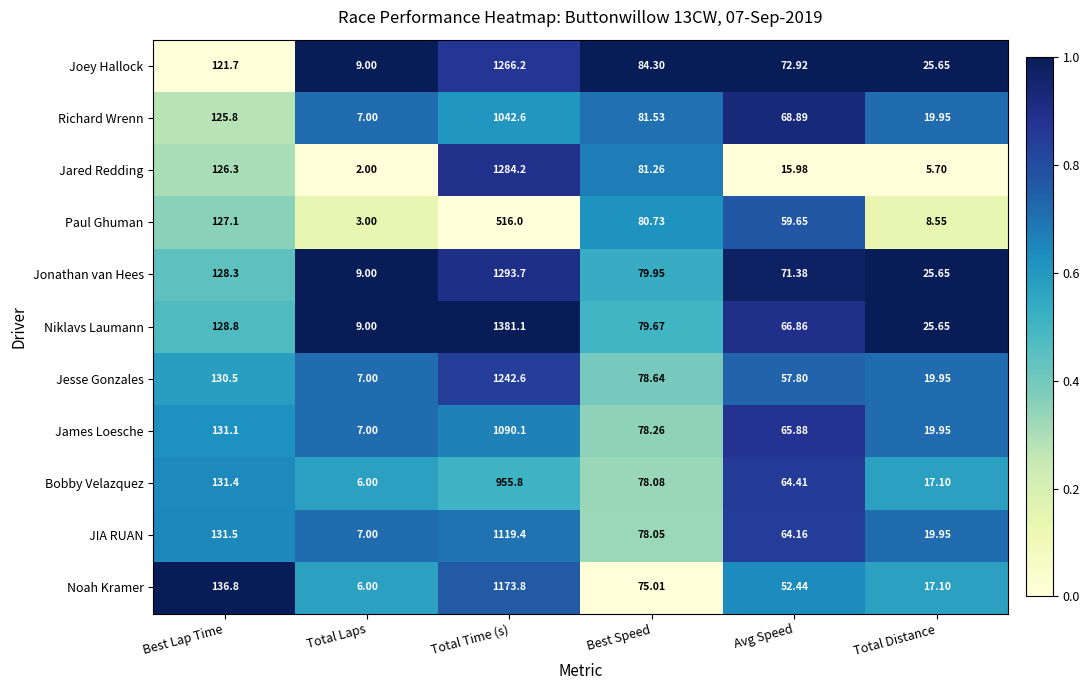

What is the total value across all series at Total Laps?

72.0